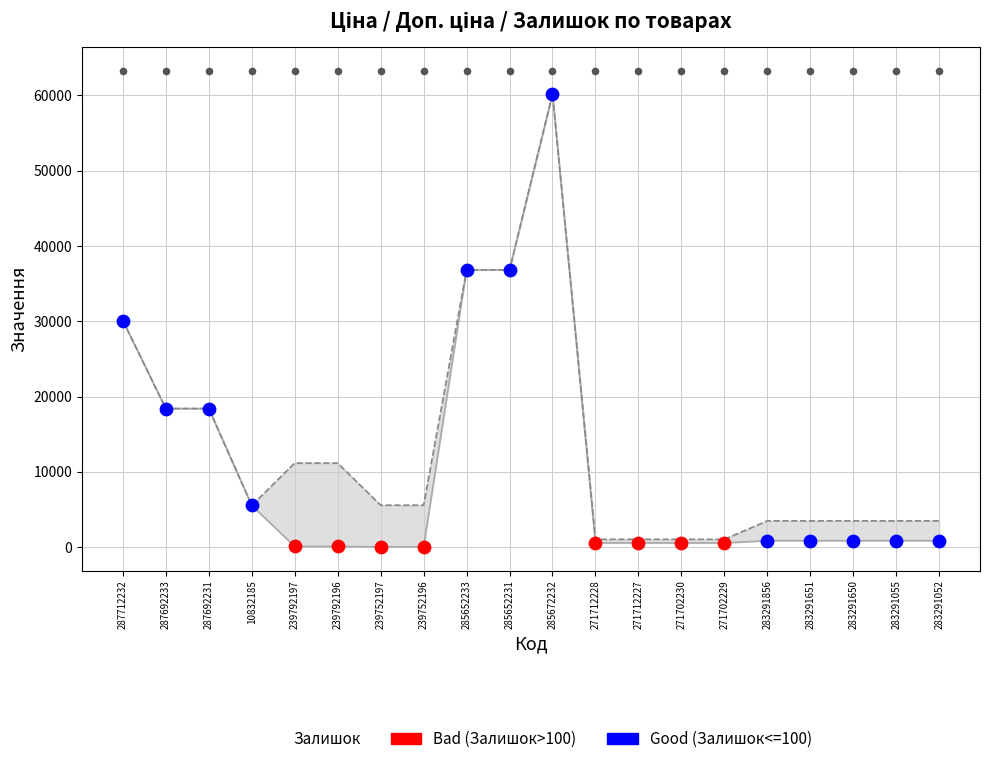

Which series has the widest spread of Y values?

Ціна